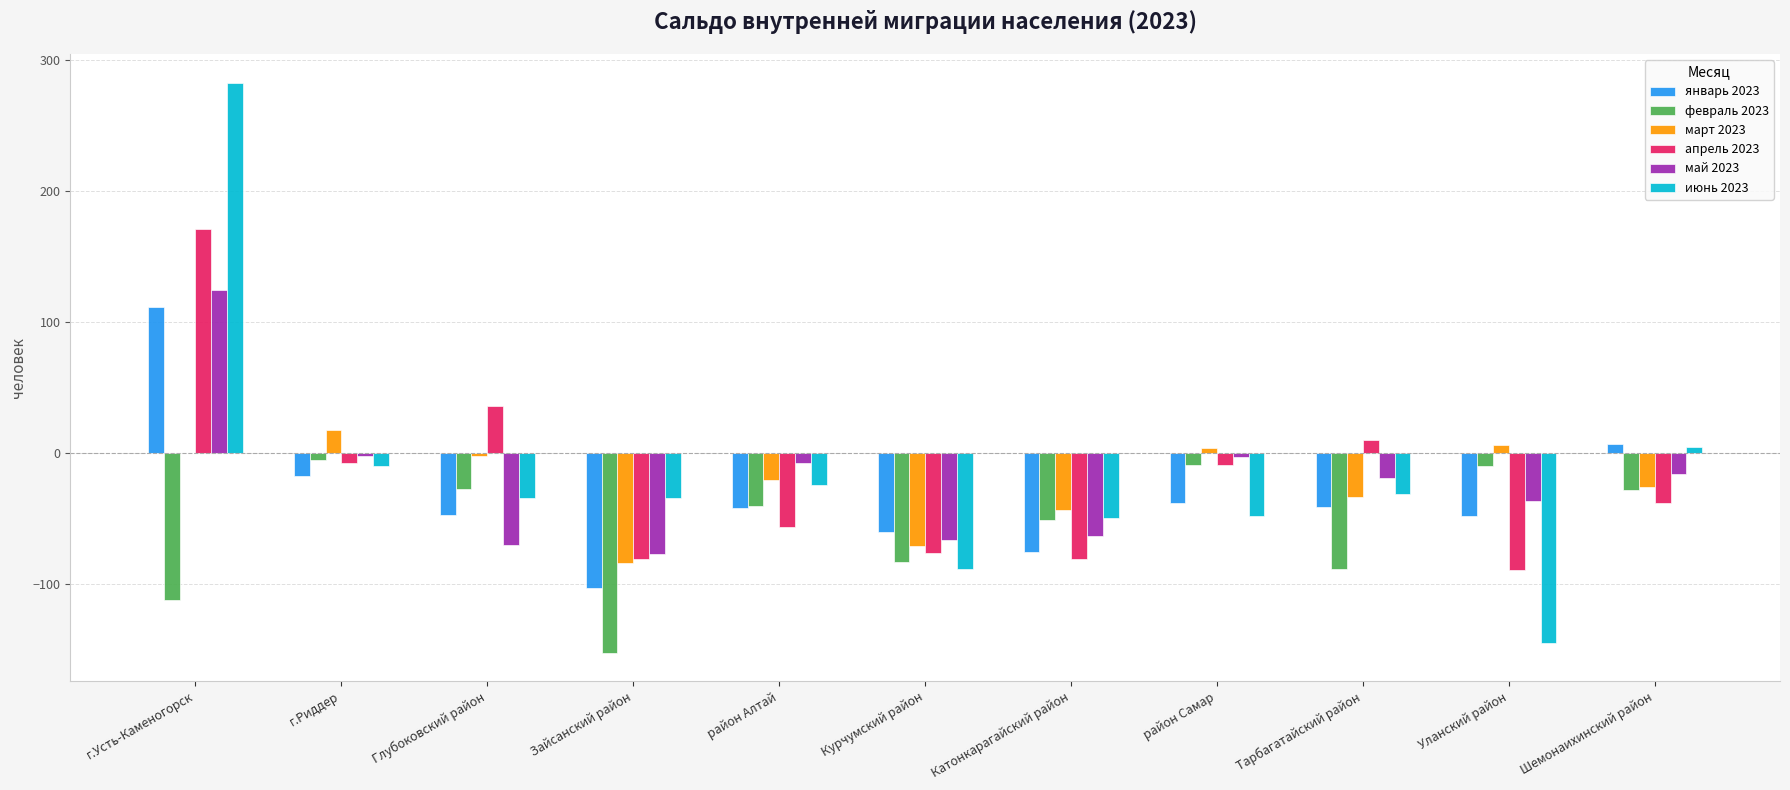

What is the sum of all февраль 2023 values?

-605